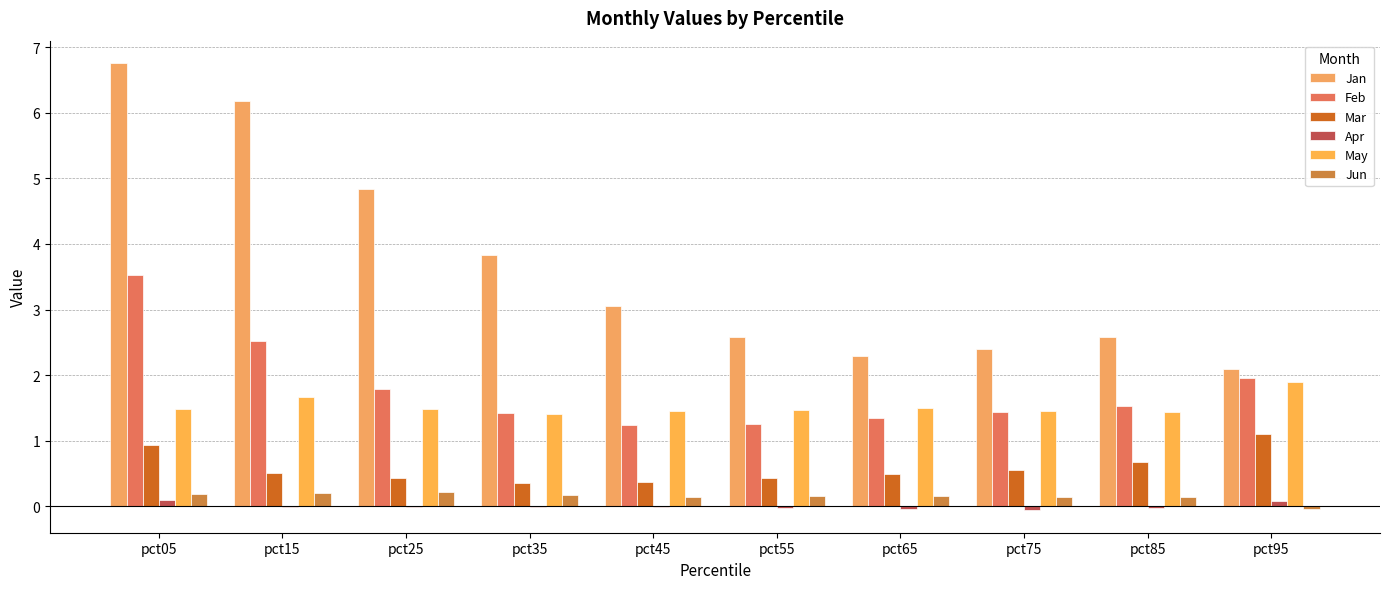

What is the sum of the Jun values at pct95 and pct25?

0.2